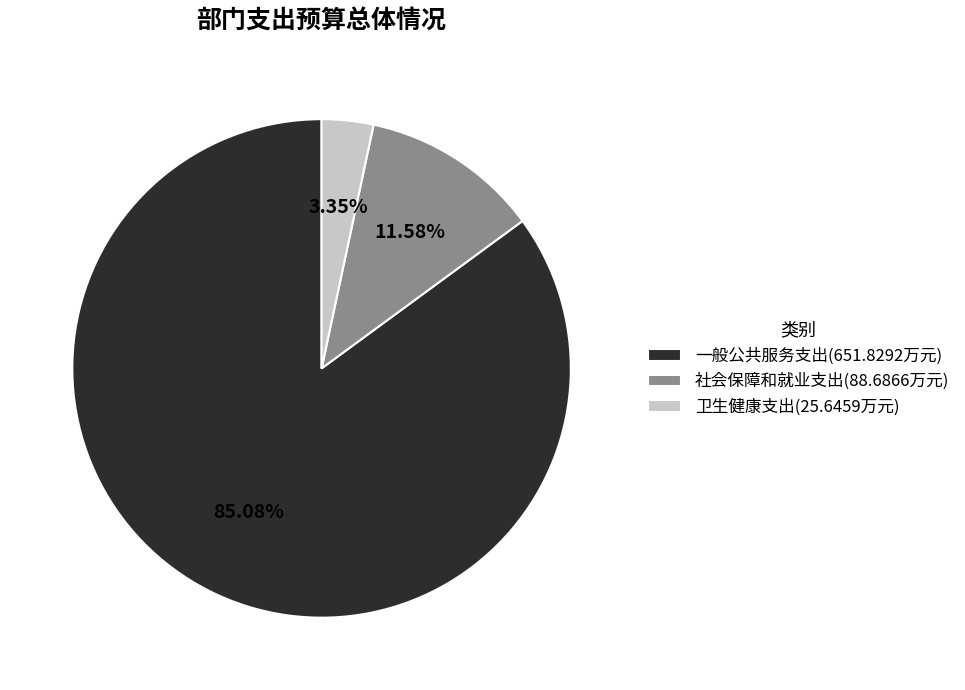

Rank the categories by value from lowest to highest.

卫生健康支出, 社会保障和就业支出, 一般公共服务支出